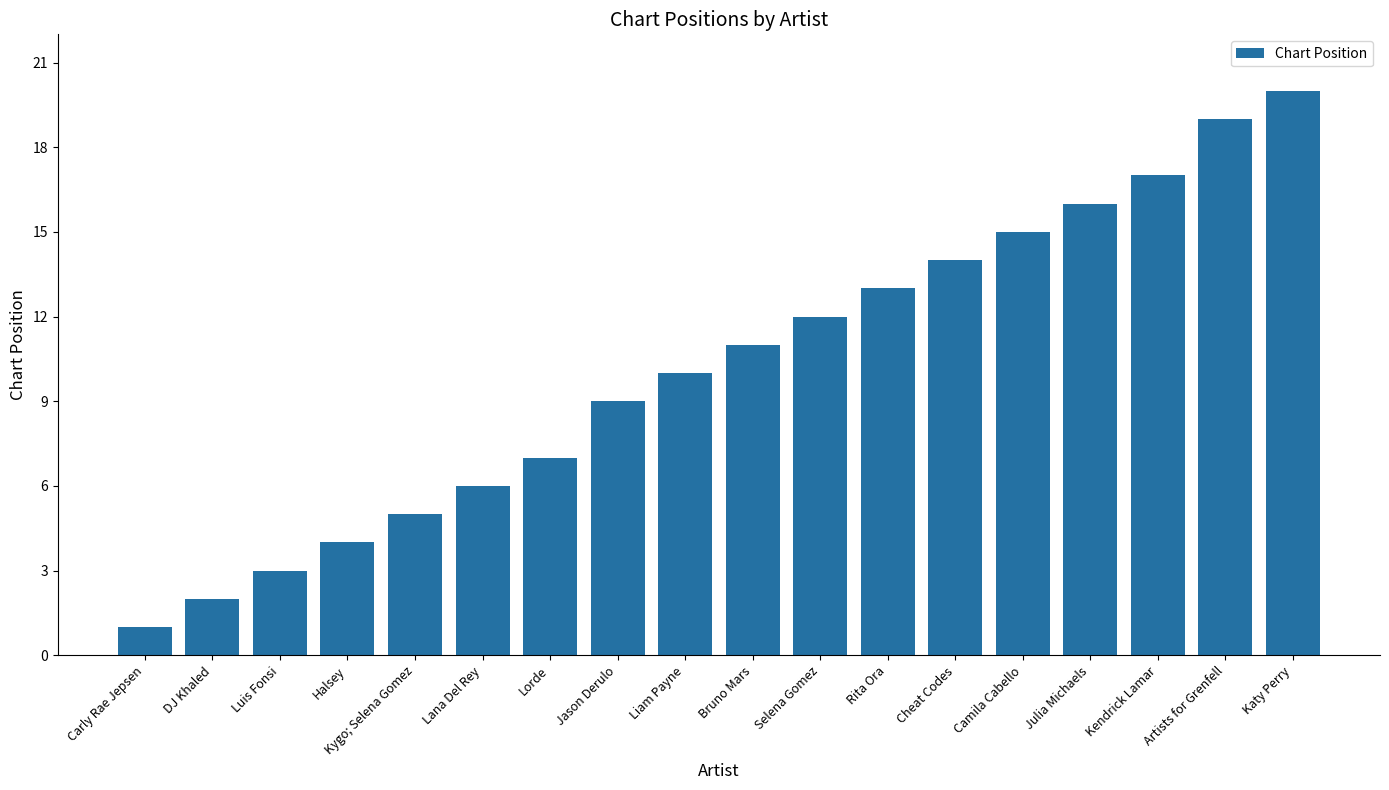

What is the approximate value at Camila Cabello, to the nearest 10?

20